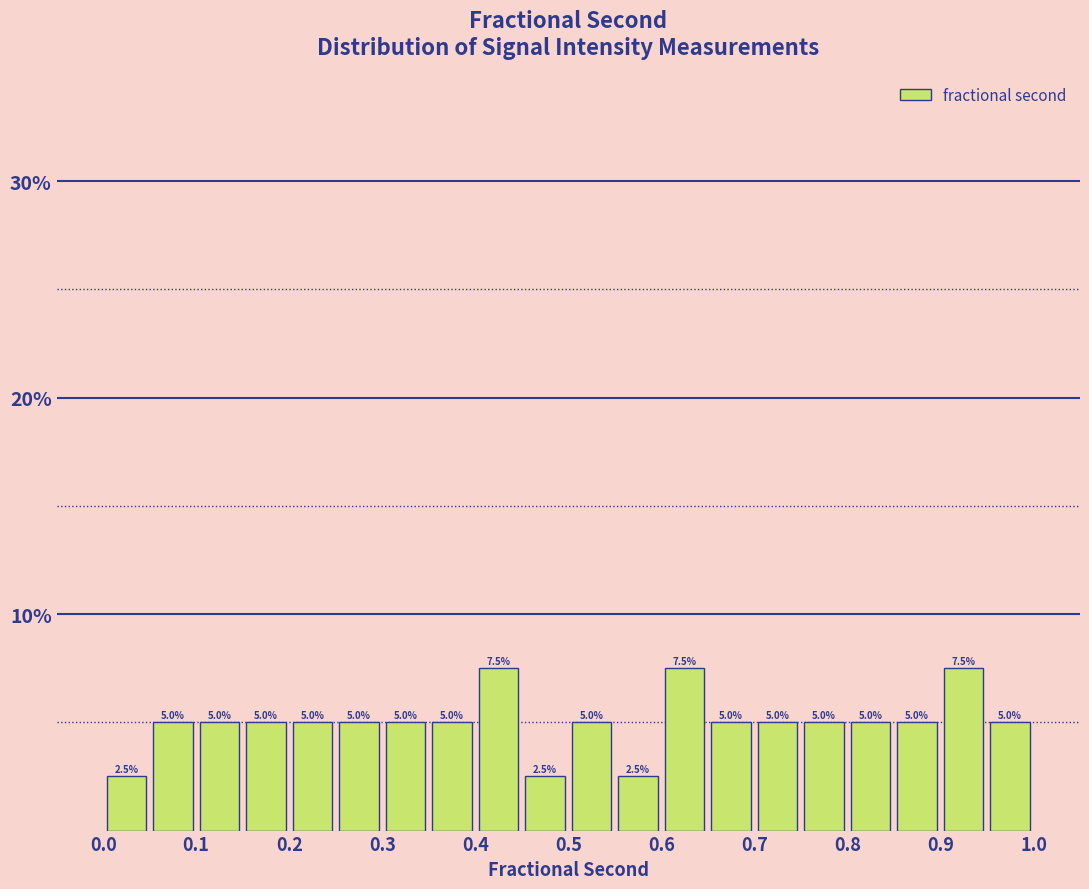

What is the height of the bar covering 0.15 to 0.20 on the x-axis?

5.0